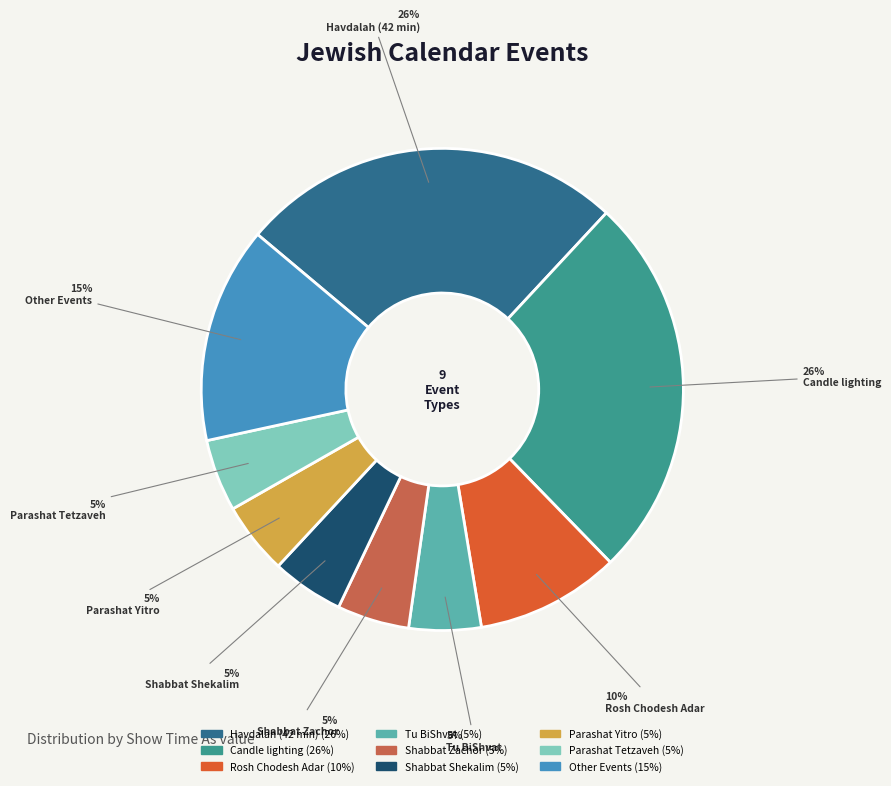

True or false: Shabbat Zachor accounts for 5% of the total.

True